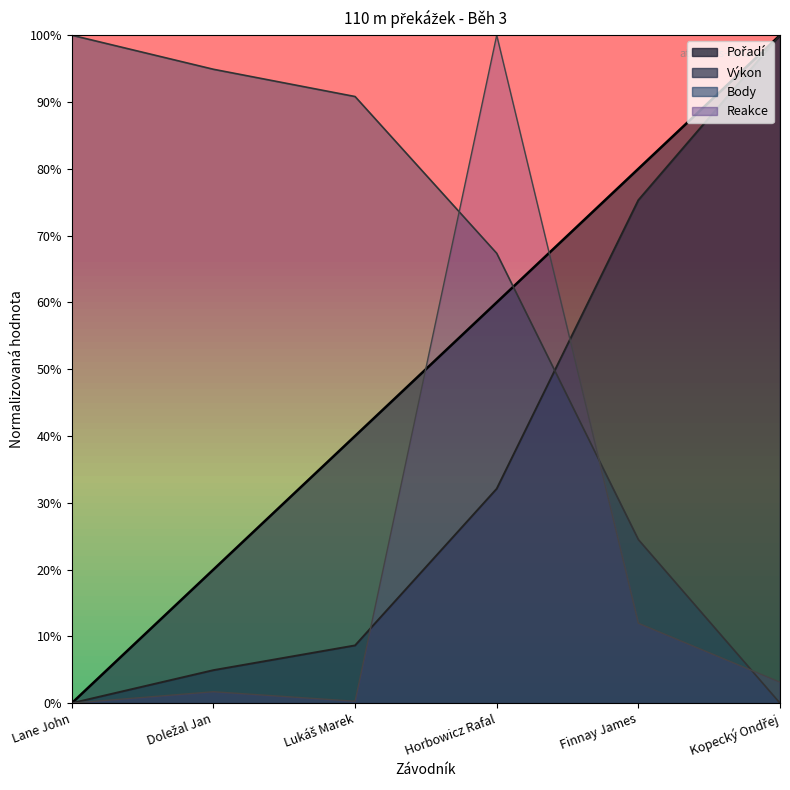

What is the sum of the Pořadí values at Finnay James and Kopecký Ondřej?

180.0